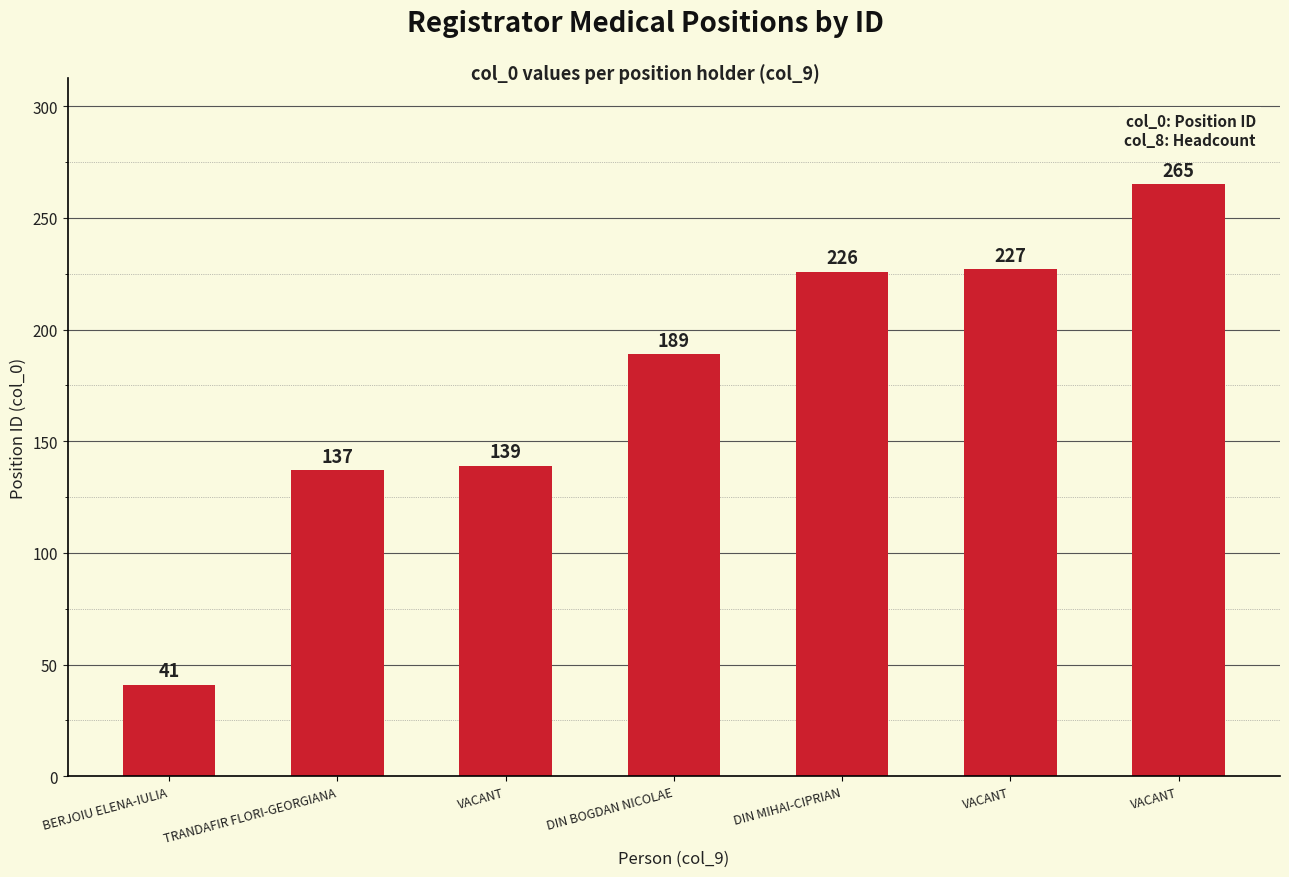

Where is the data nearest to the value 153?

VACANT